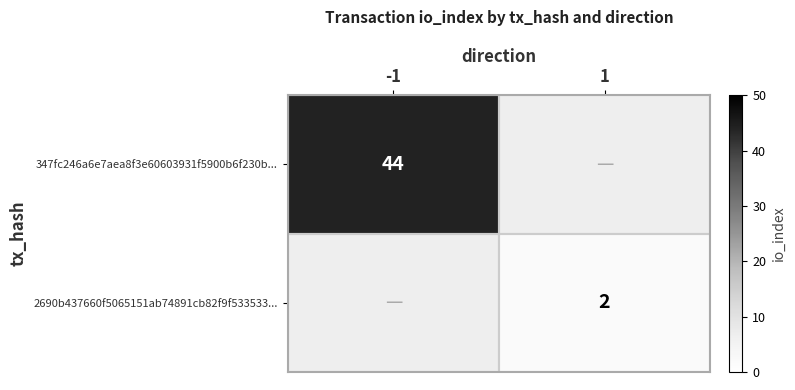

Which label corresponds to the largest value in the chart?

-1